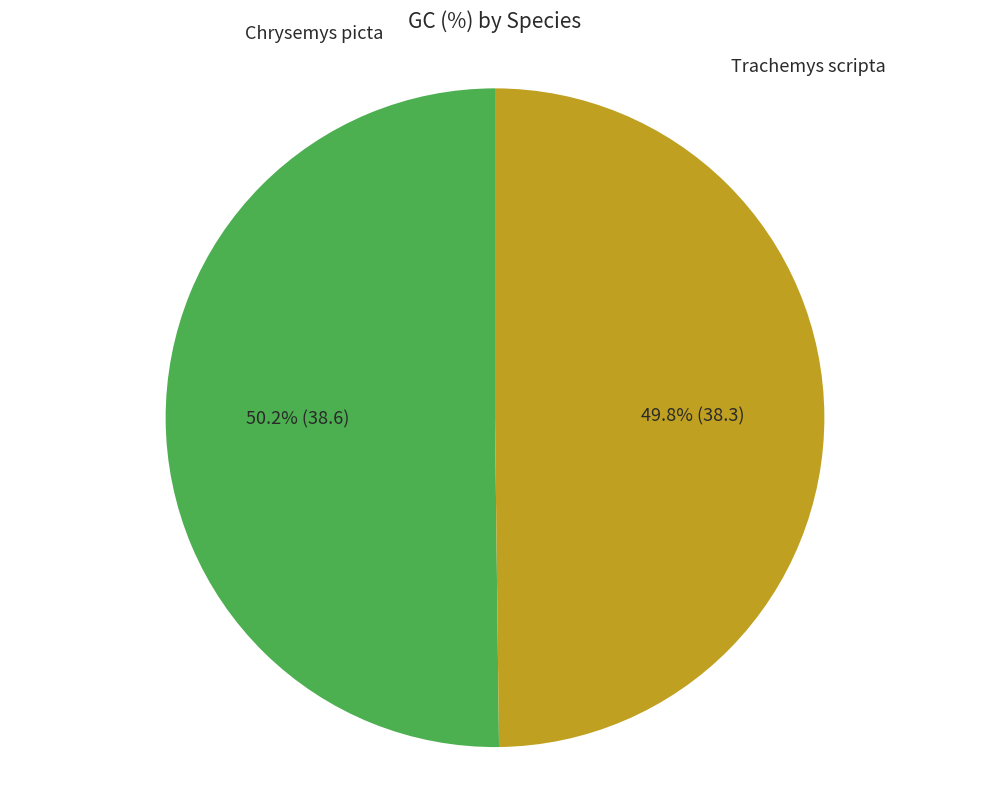

Is there a majority slice in this chart?

Yes